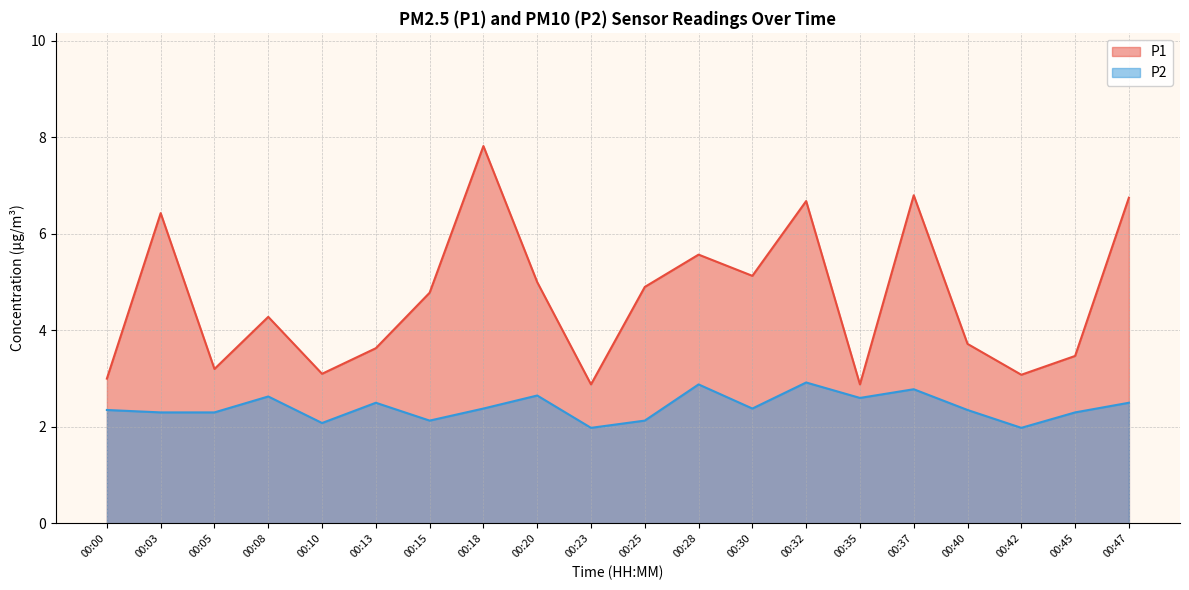

At how many categories does at least one series exceed 5?

7